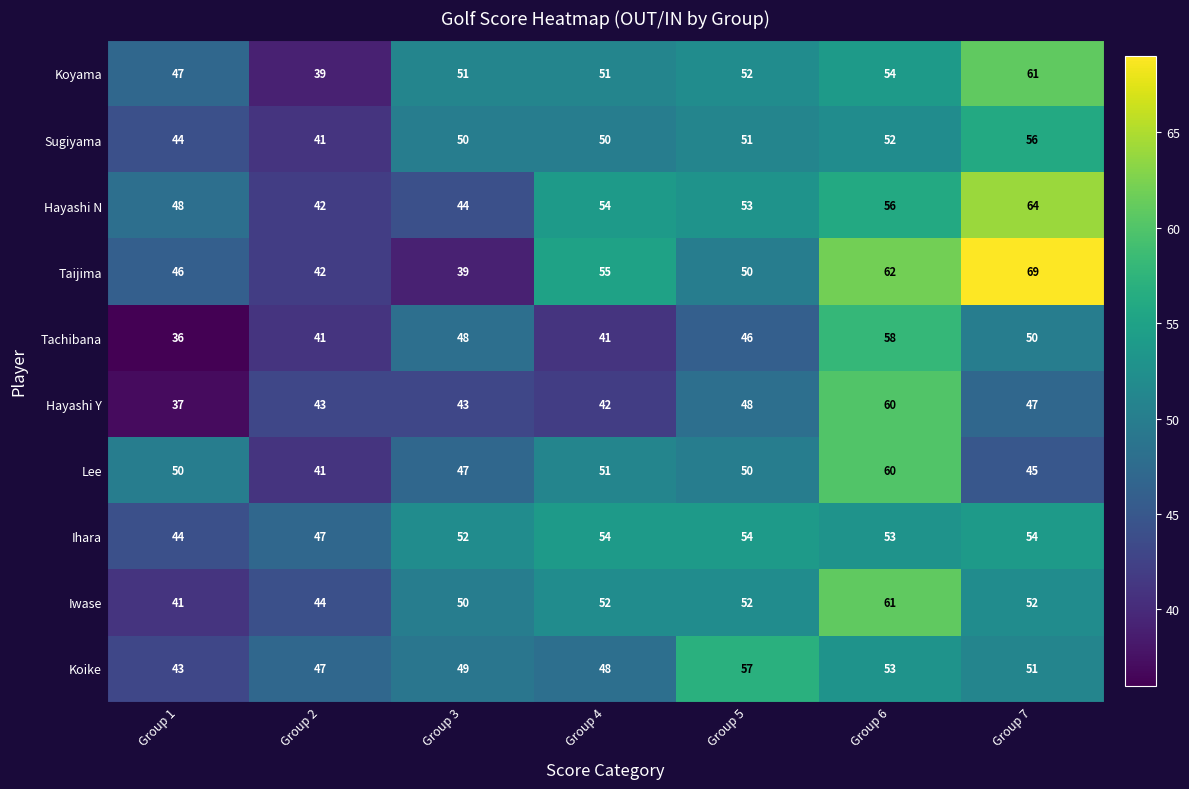

At how many categories does at least one series exceed 45?

7